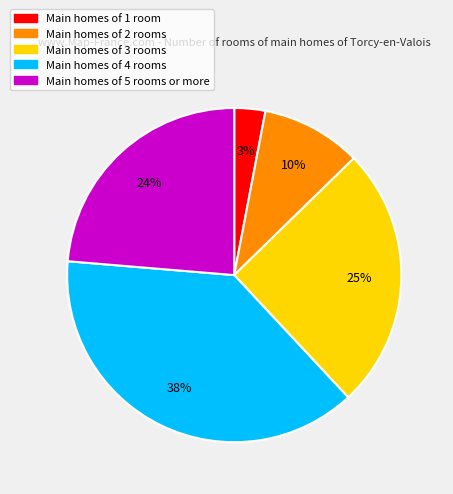

Does any single category account for the majority?

No